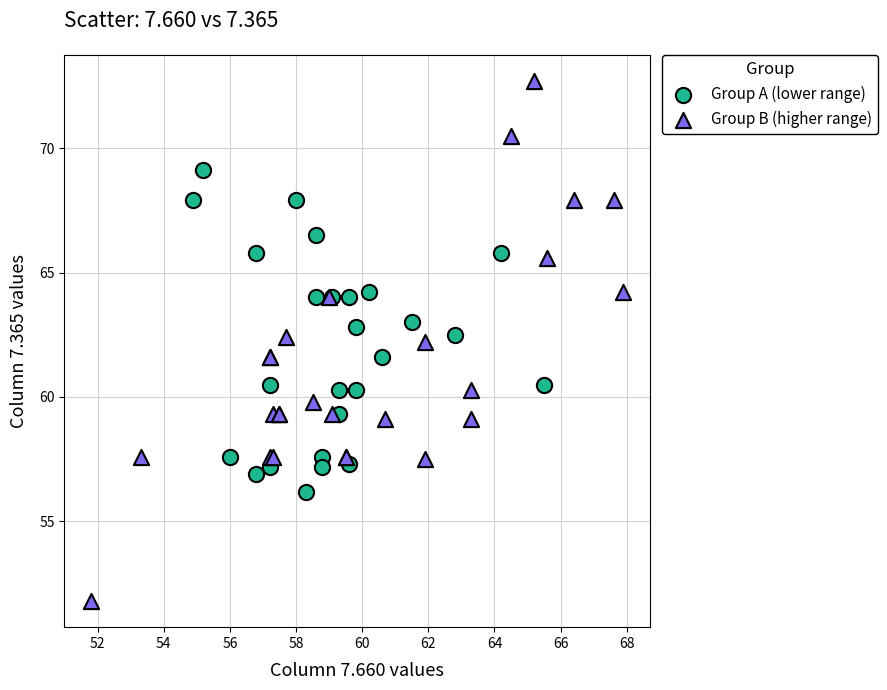

Which series reaches the minimum Y coordinate?

Group B (higher range)